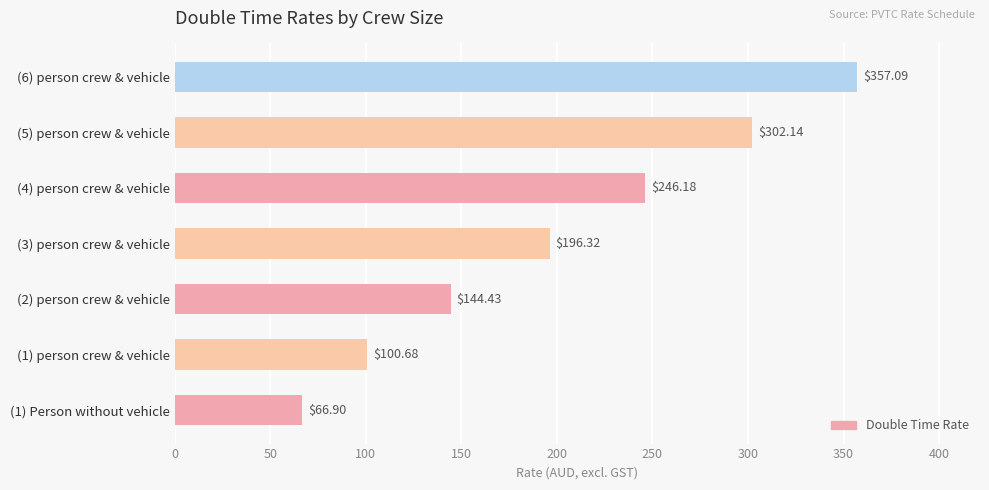

What is the difference between the maximum and second lowest values?

256.4